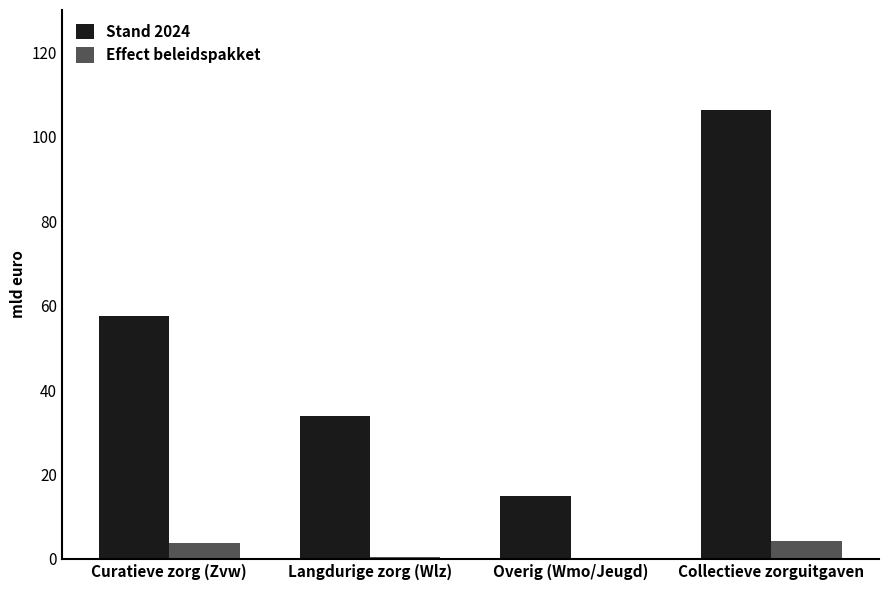

What is the sum of the Stand 2024 values at Collectieve zorguitgaven and Curatieve zorg (Zvw)?

163.8